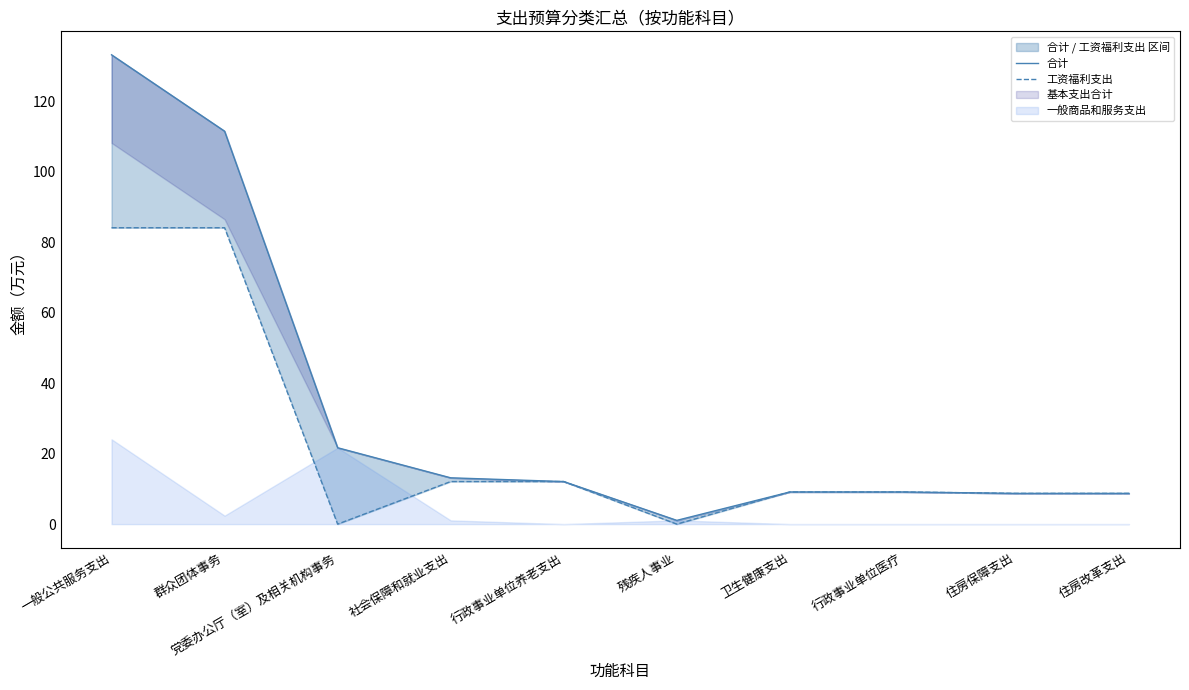

What is the difference between the 合计 values at 社会保障和就业支出 and 残疾人事业?

12.1